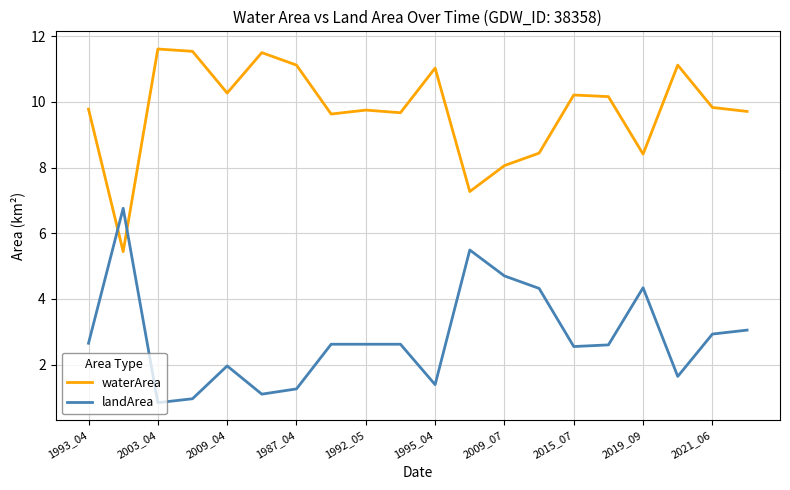

In waterArea, how many points are lower than both neighbors (excluding endpoints)?

6